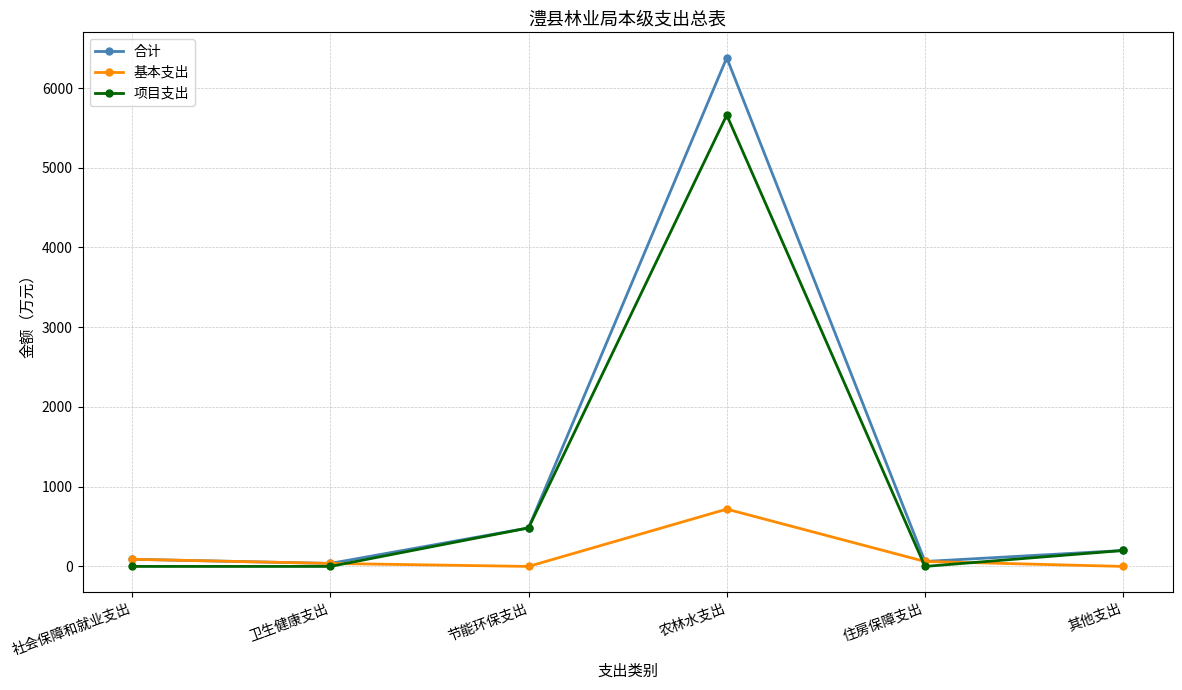

What position from the left is 农林水支出?

4